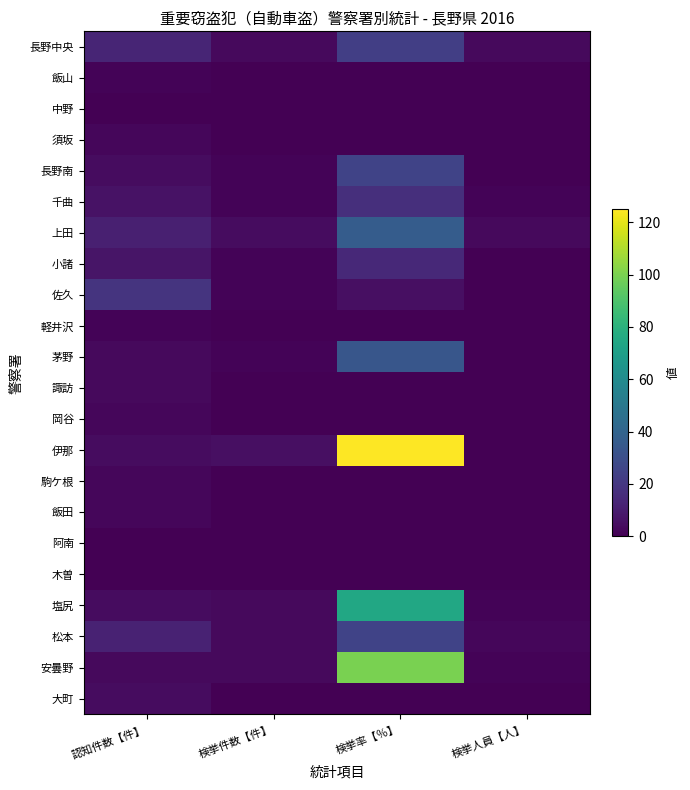

At how many categories does at least one series exceed 92?

1